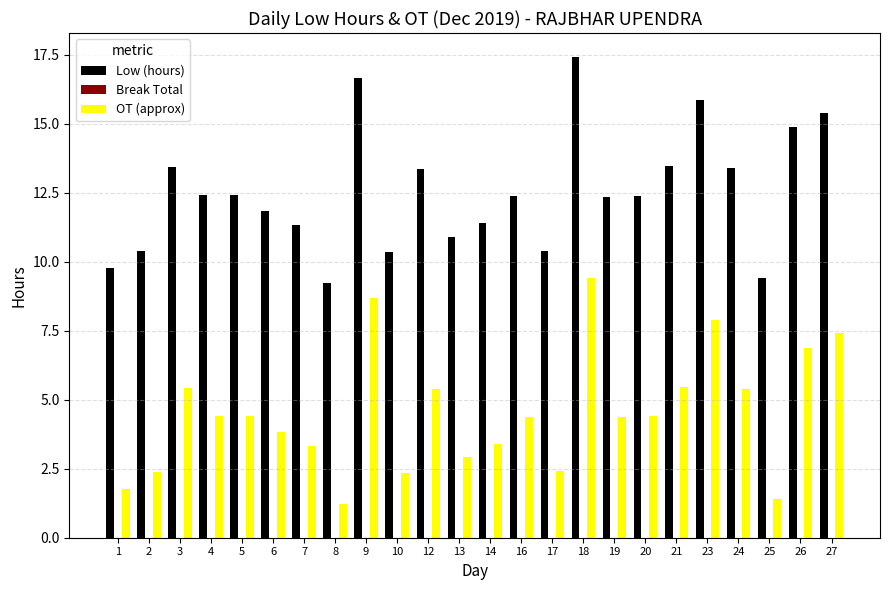

Rank the series by their average value, from highest to lowest.

Low (hours), OT (approx)